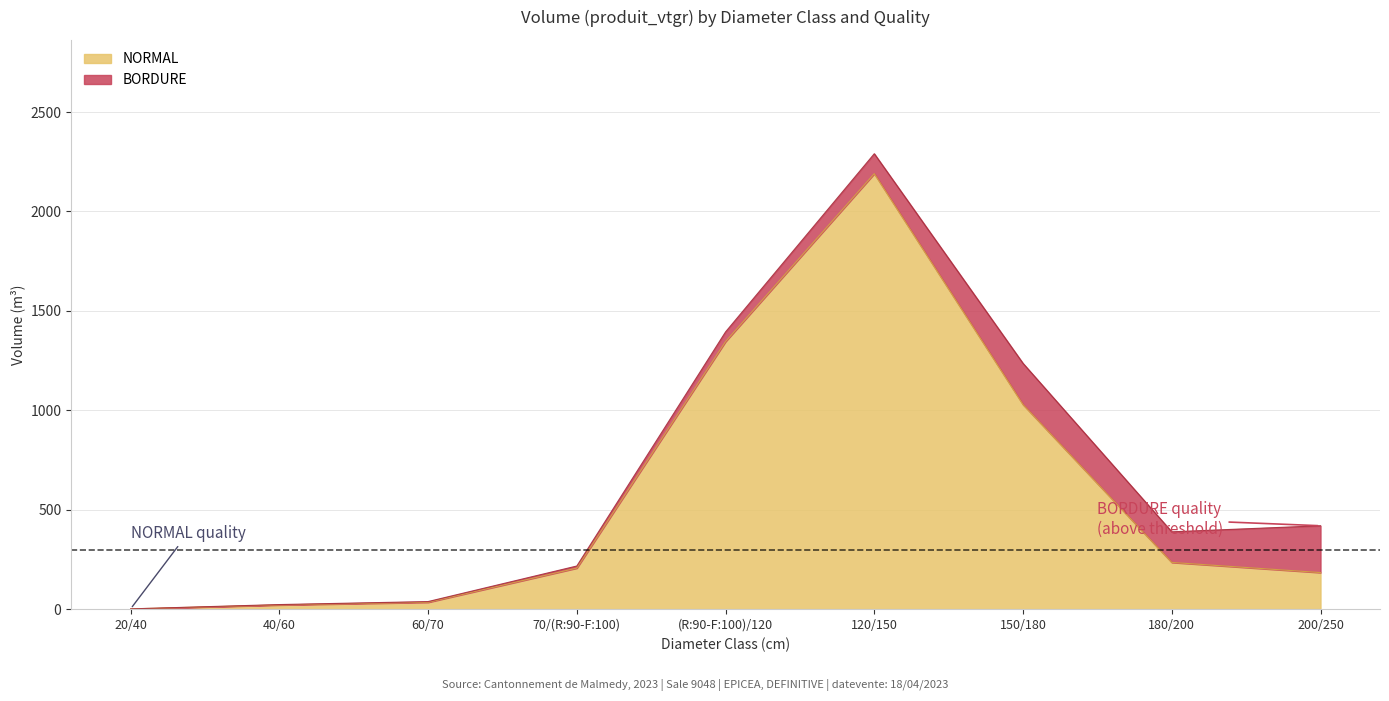

Reading right to left, list all the values displayed in this chart.

200/250=184.1	180/200=235.1	150/180=1029.0	120/150=2190.3	(R:90-F:100)/120=1345.9	70/(R:90-F:100)=206.6	60/70=34.6	40/60=21.2	20/40=1.4